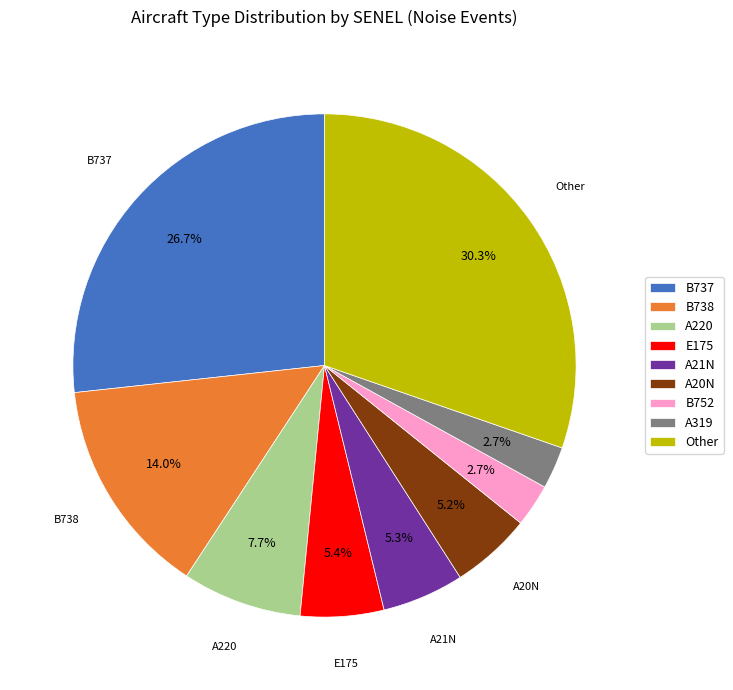

To the nearest percent, what portion does B737 represent?

27%